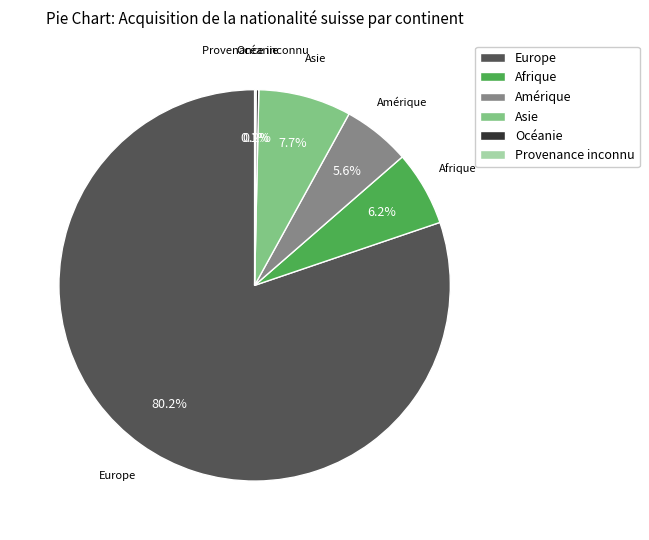

Which slice represents more than half of the pie?

Europe